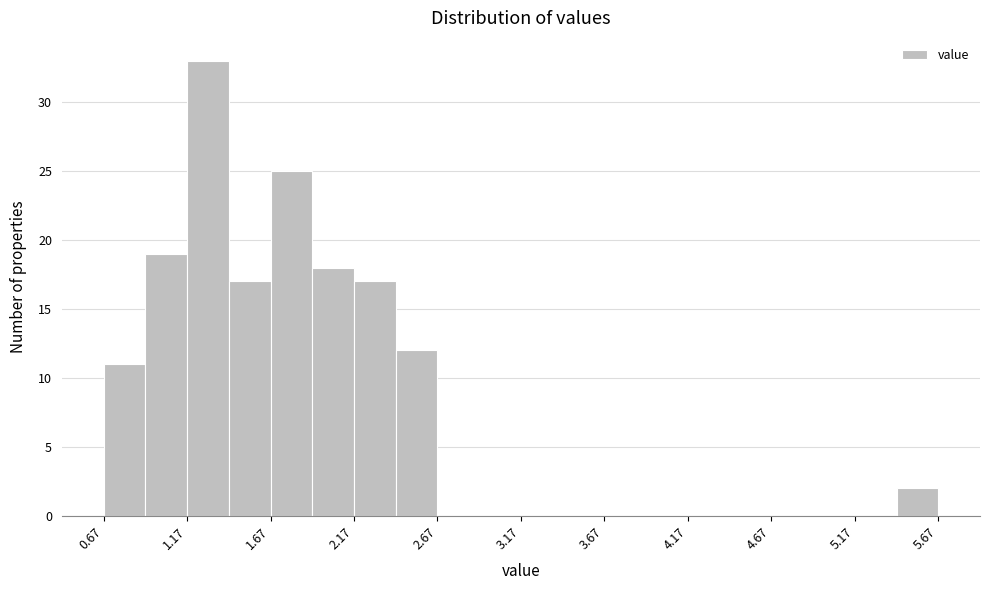

Over which range of the x-axis is the bar tallest?

1.17 to 1.42